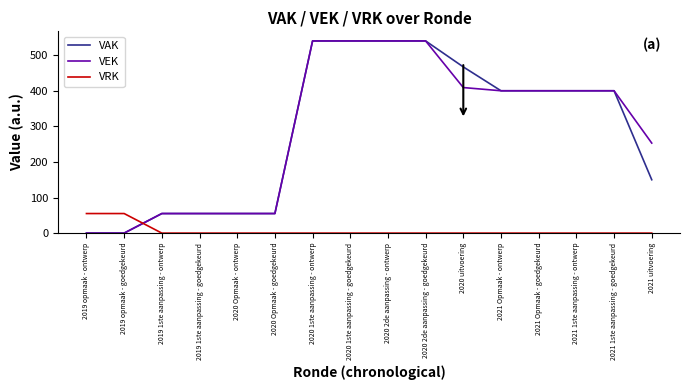

True or false: VEK has a value of 711 at 2021 1ste aanpassing - ontwerp.

False